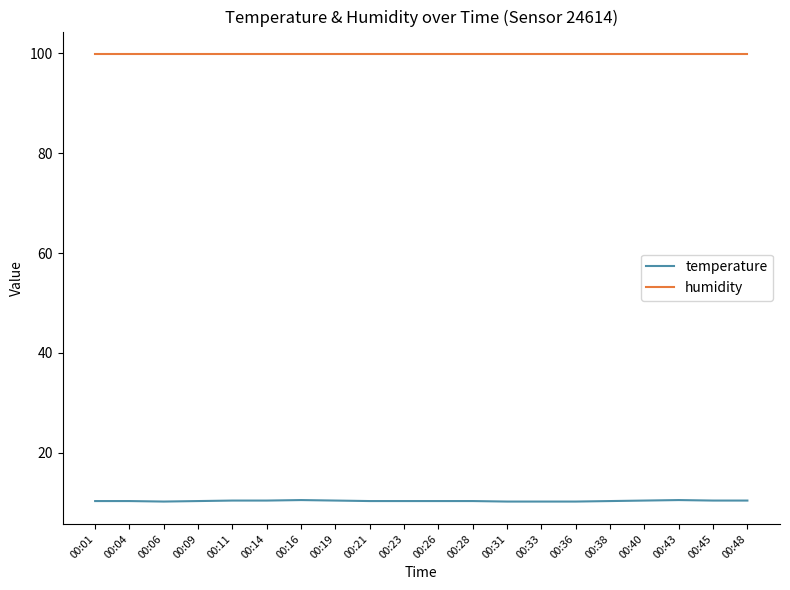

The value of humidity at 00:45 is 69.6. True or false?

False